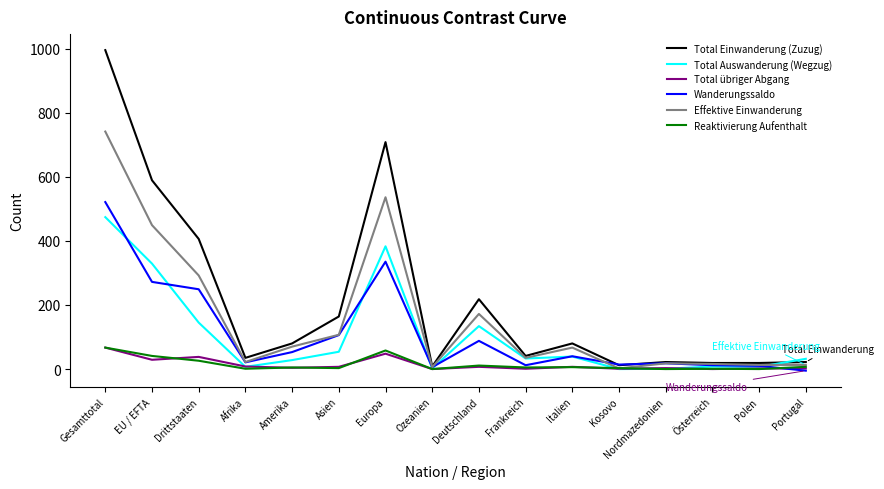

What is the sum of the Total übriger Abgang values at Kosovo and Nordmazedonien?

4